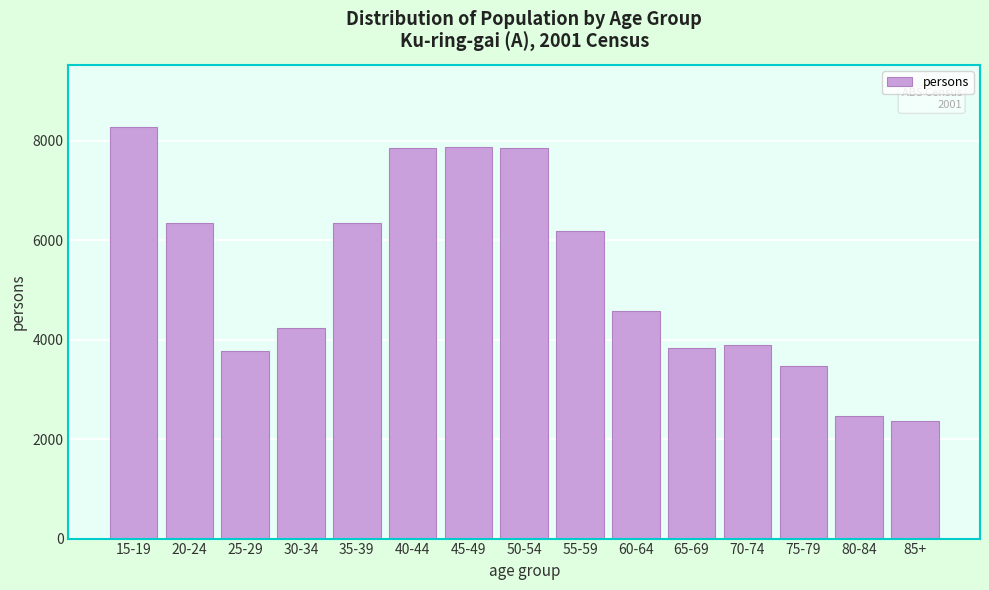

What is the difference between the maximum and minimum values?

5924